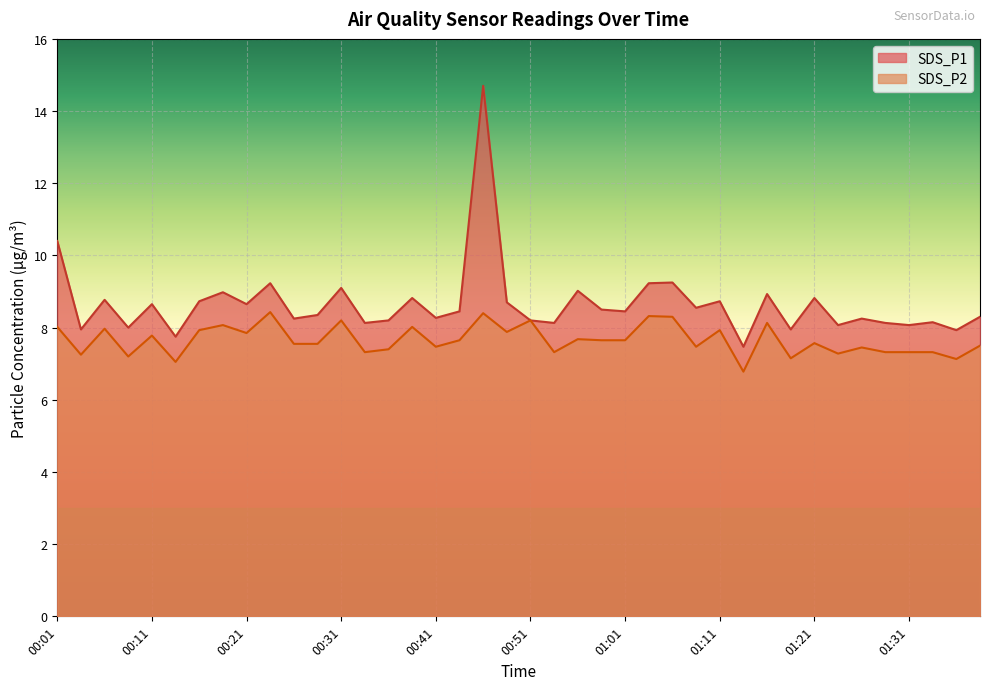

At which category does SDS_P1 reach its first local valley?

00:03